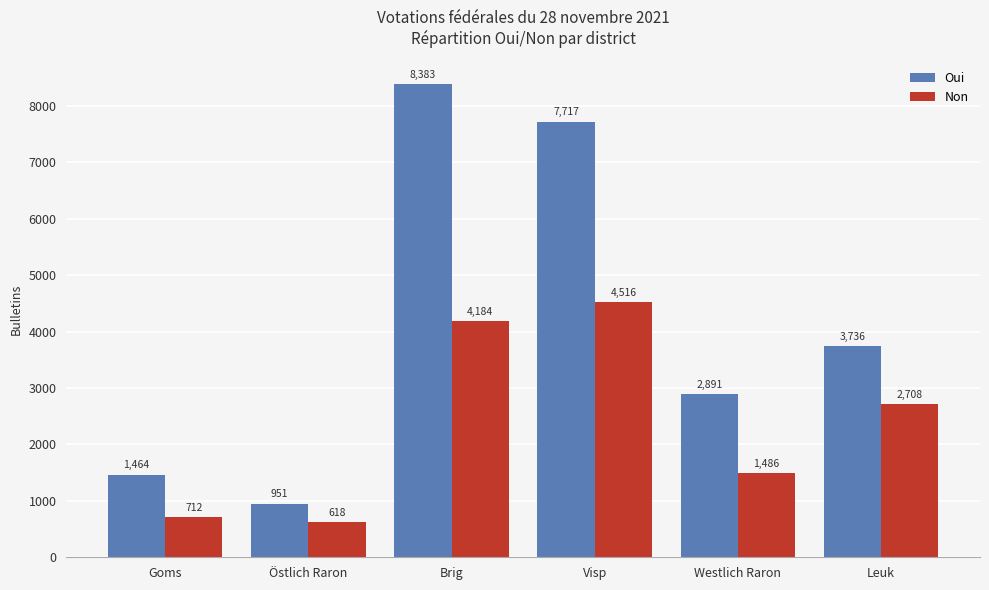

What is the difference between the highest and lowest values at Visp?

3201